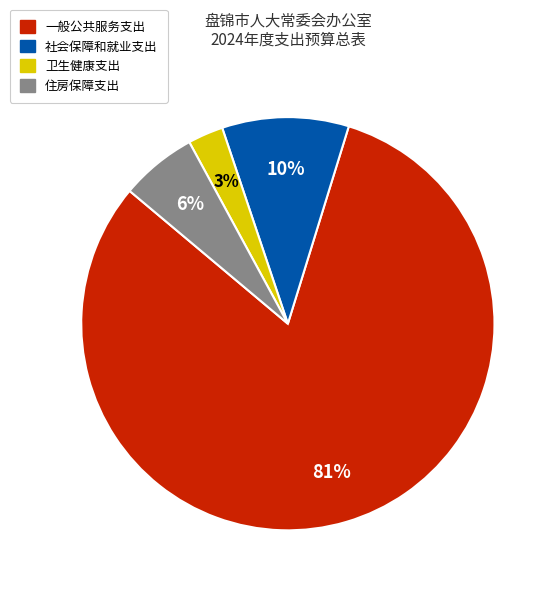

Do 社会保障和就业支出 and 住房保障支出 together represent more than half of the pie?

No